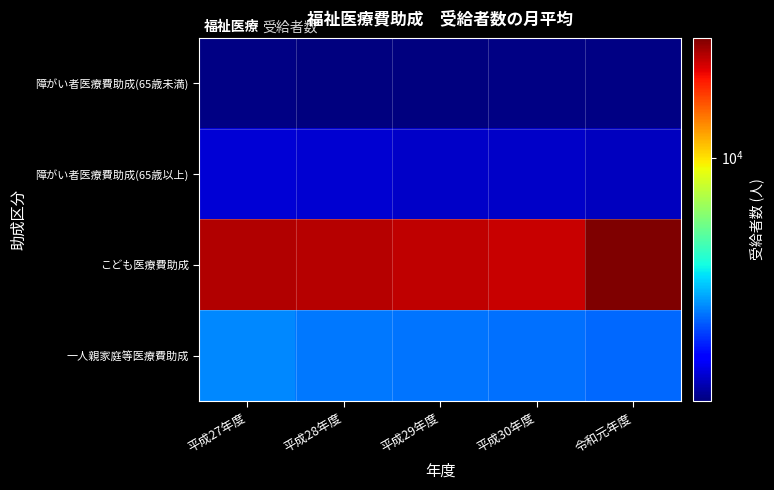

Which series has the largest range (max minus min)?

こども医療費助成